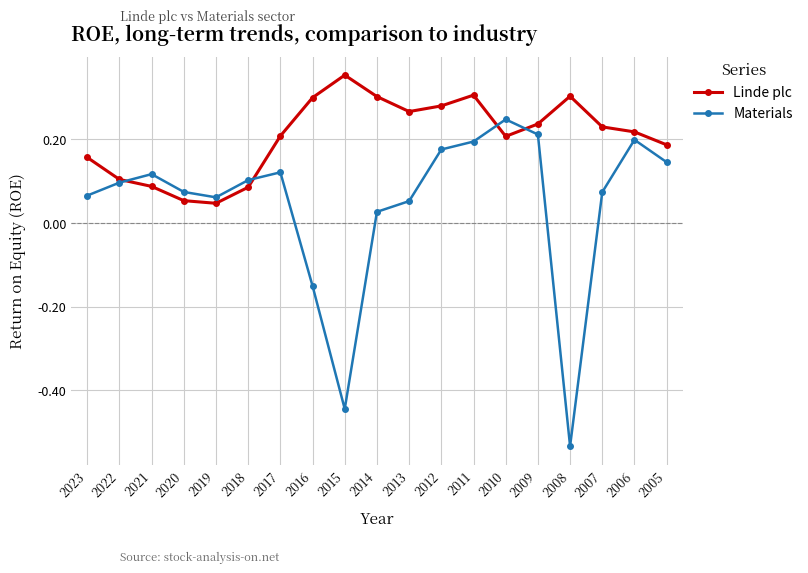

True or false: Linde plc has a value of 0.2 at 2016.

False